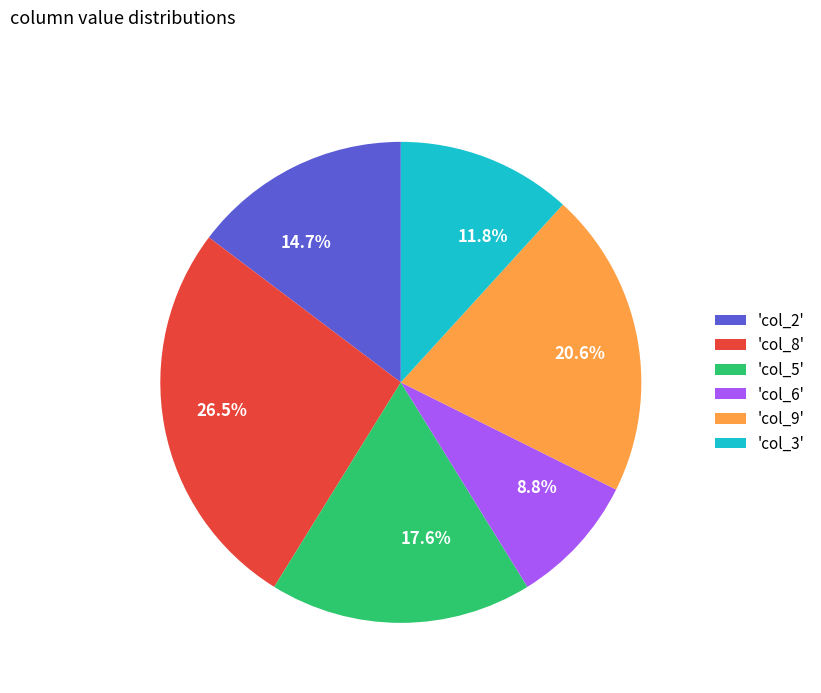

Does any single category account for the majority?

No